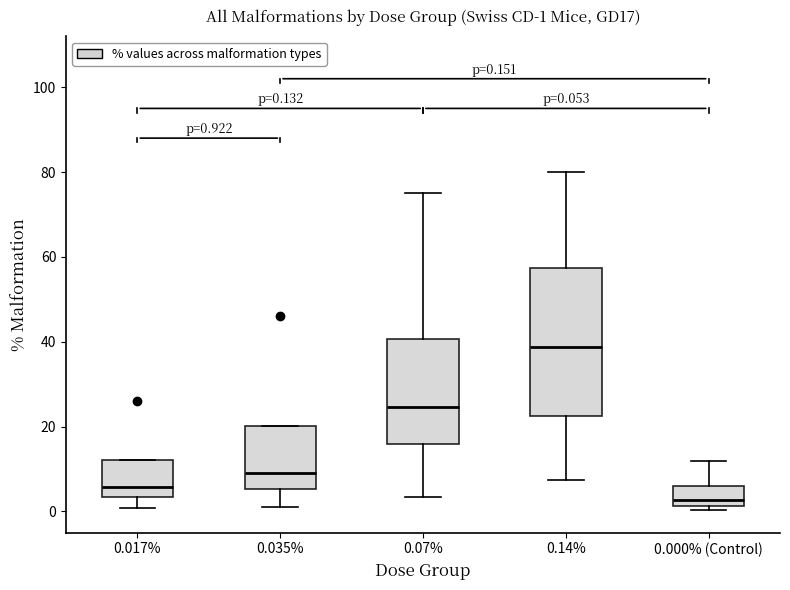

Which box is the tallest, from its lower edge to its upper edge?

0.14%